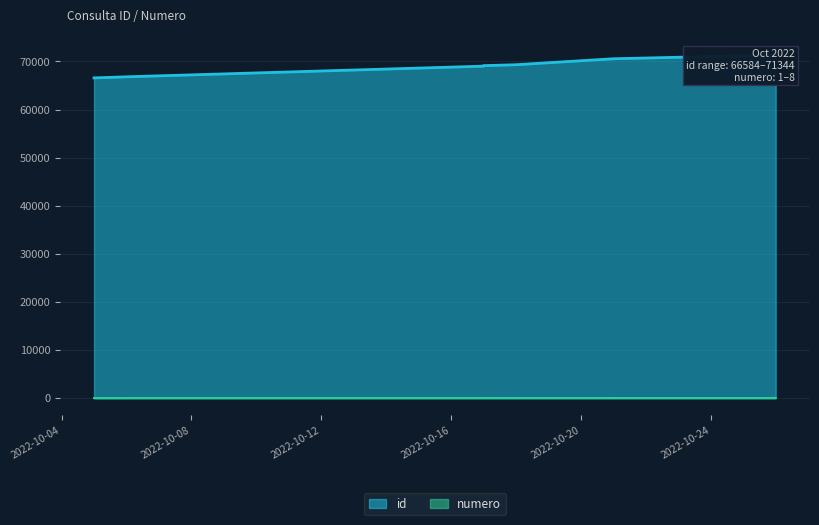

What is the spread (max minus min) of values at 2022-10-17?

69024